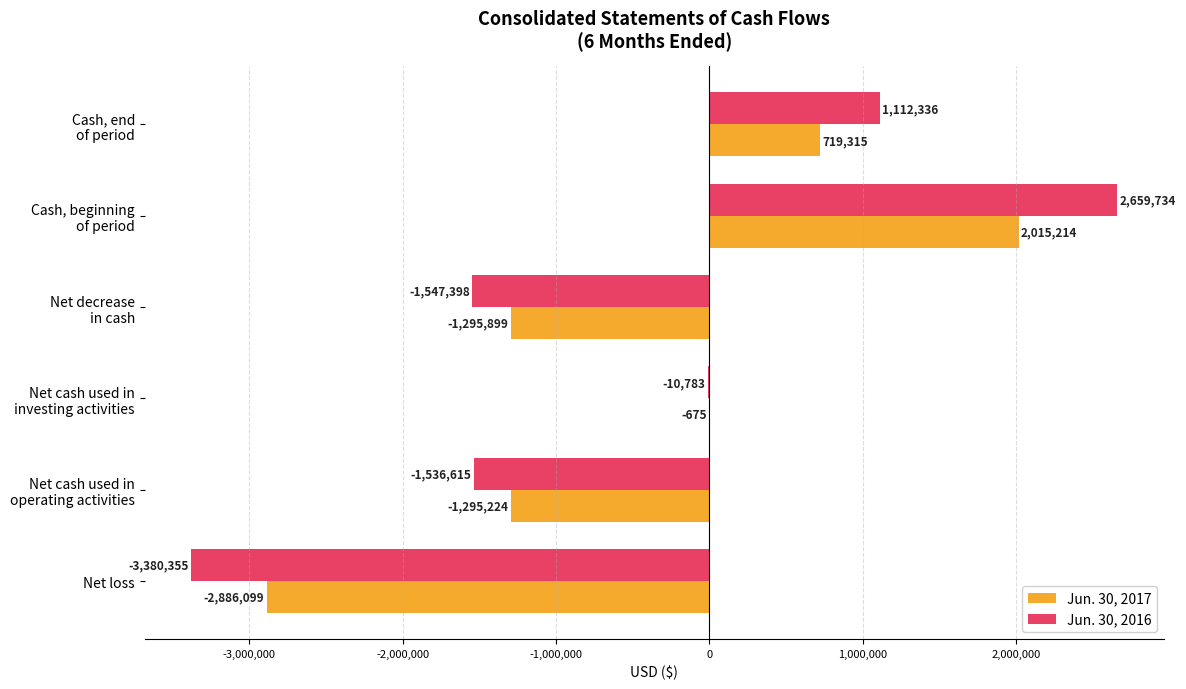

What are all the series names shown in the legend?

Jun. 30, 2017, Jun. 30, 2016